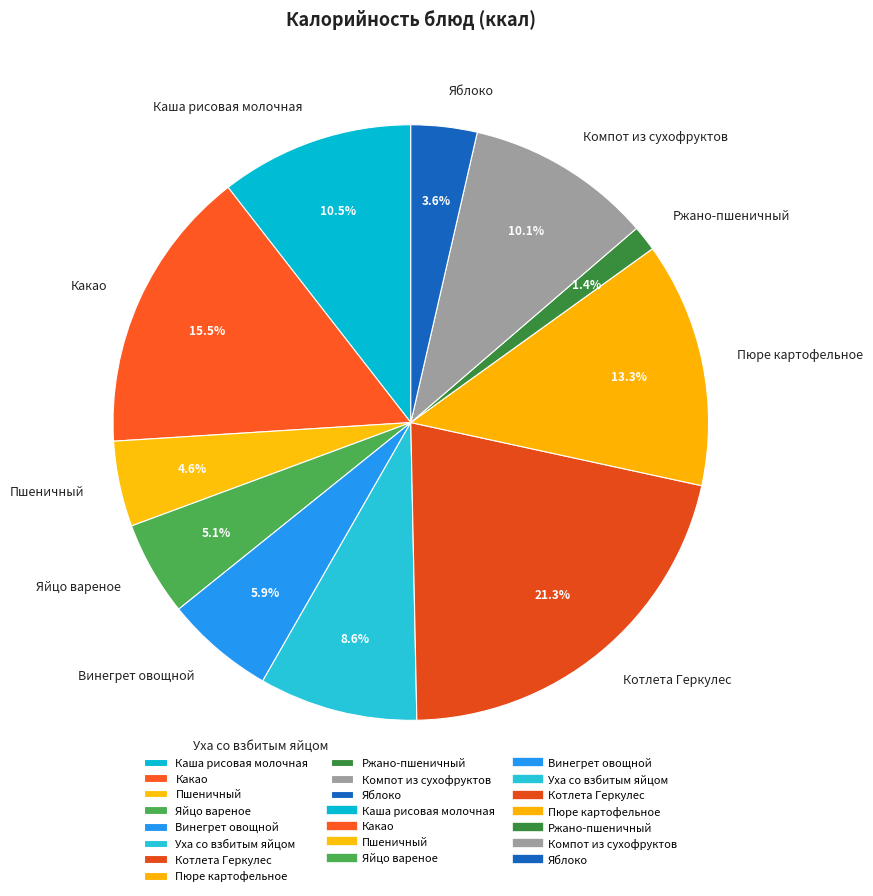

To the nearest percent, what portion does Яблоко represent?

4%